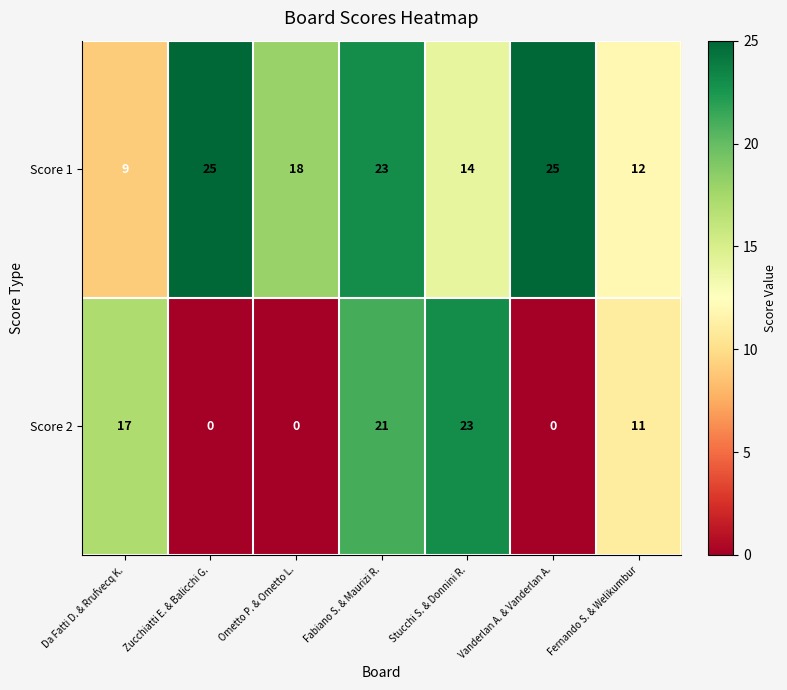

Rank the series by their maximum value, from lowest to highest.

Score 2, Score 1